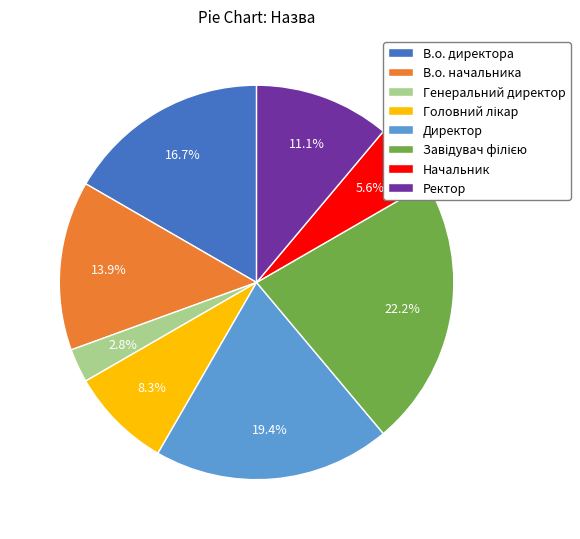

Which slice is the smallest?

Генеральний директор